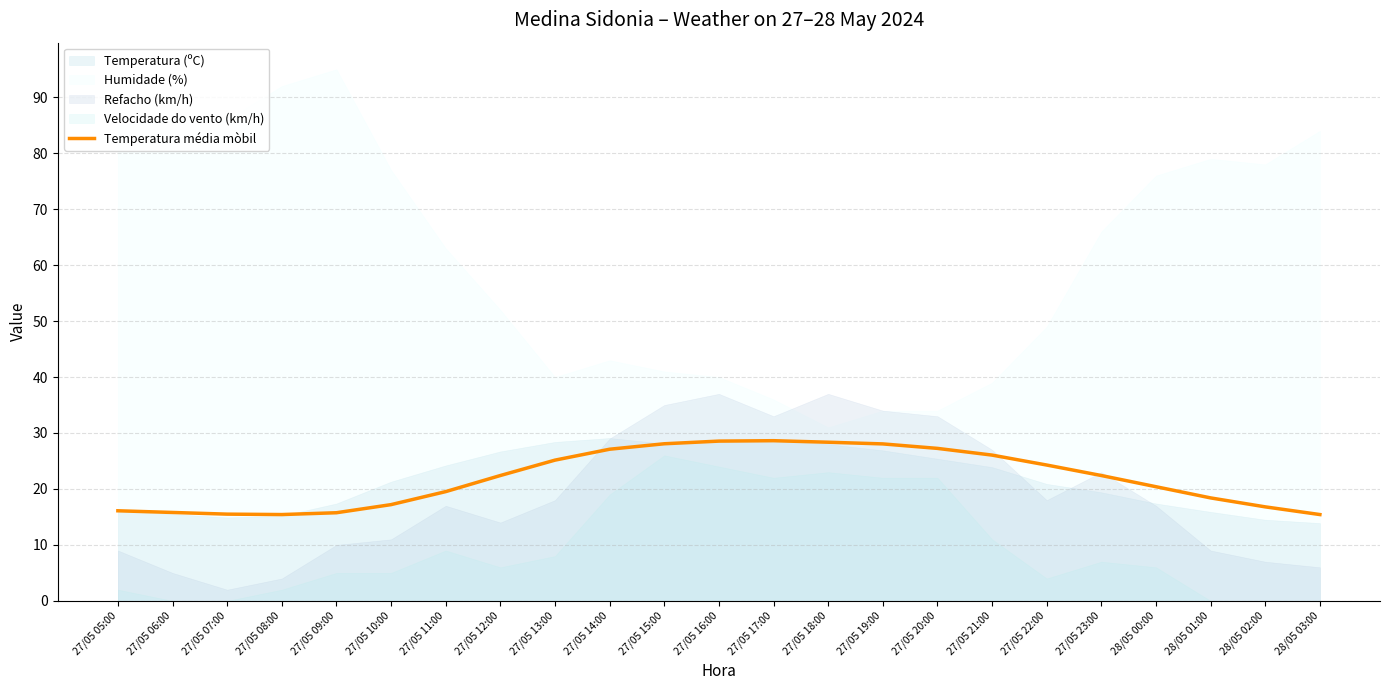

What is the change in value from 27/05 11:00 to 27/05 12:00?

+2.9